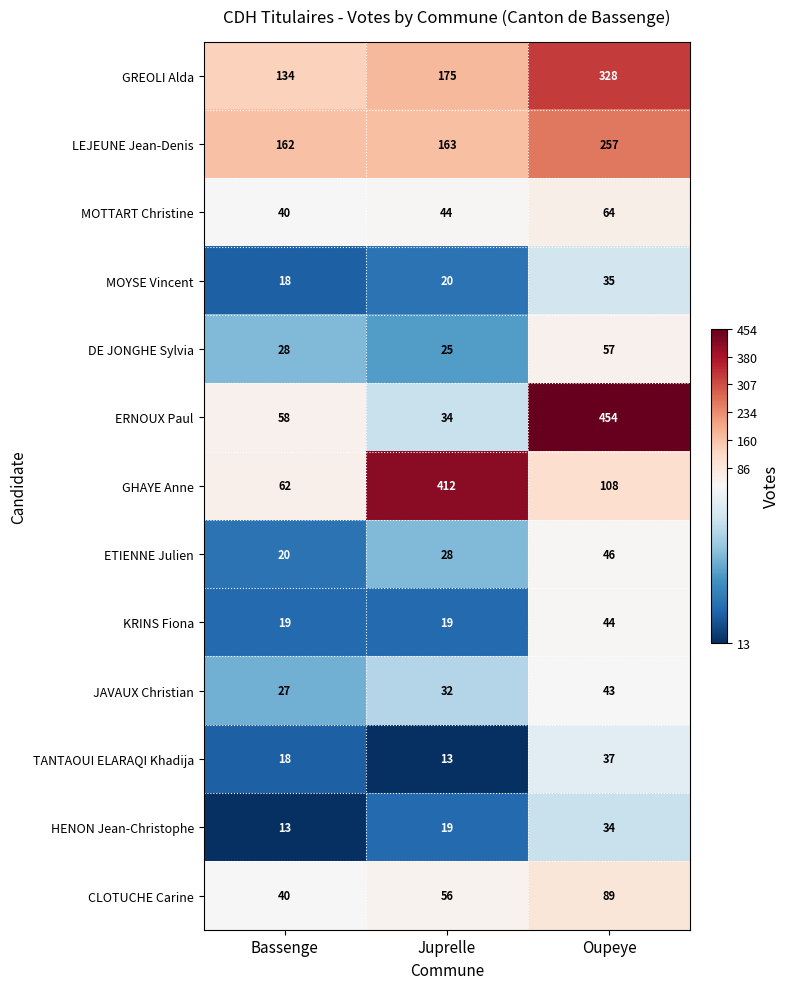

Which series has the largest range (max minus min)?

ERNOUX Paul